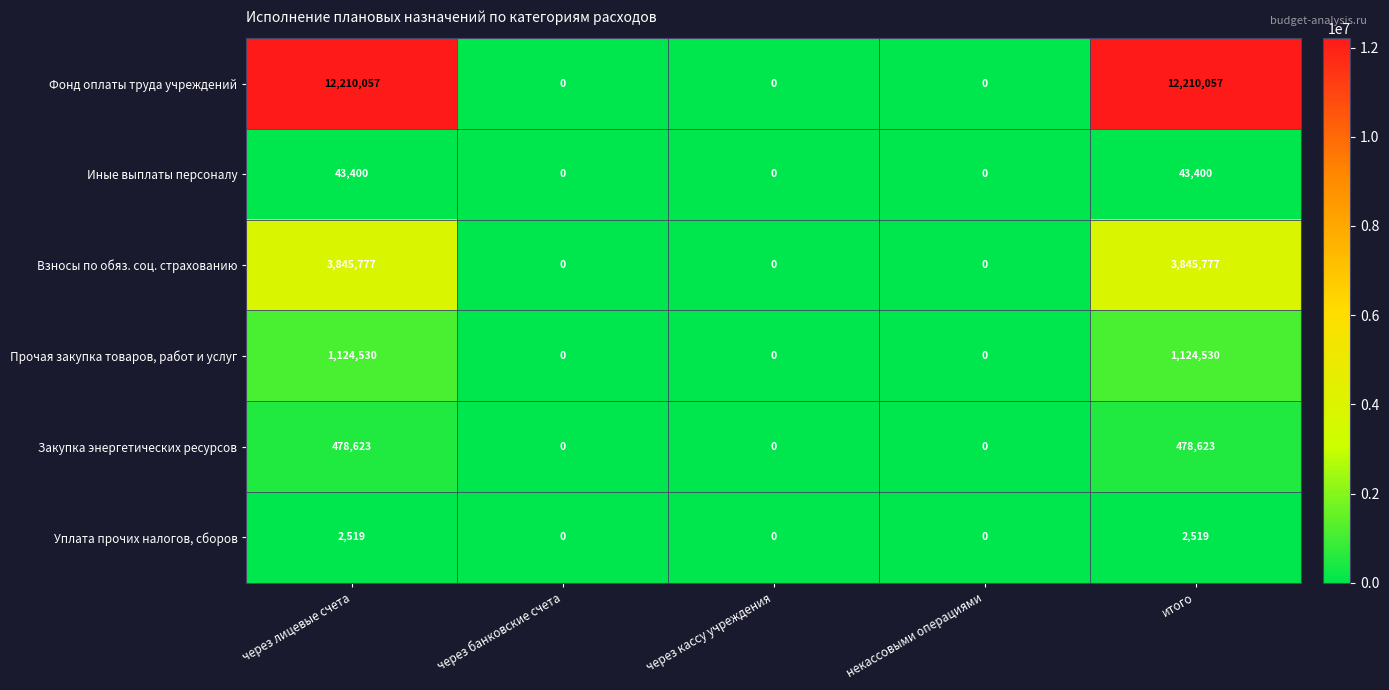

Rank the series by their maximum value, from lowest to highest.

Уплата прочих налогов, сборов, Иные выплаты персоналу, Закупка энергетических ресурсов, Прочая закупка товаров, работ и услуг, Взносы по обяз. соц. страхованию, Фонд оплаты труда учреждений